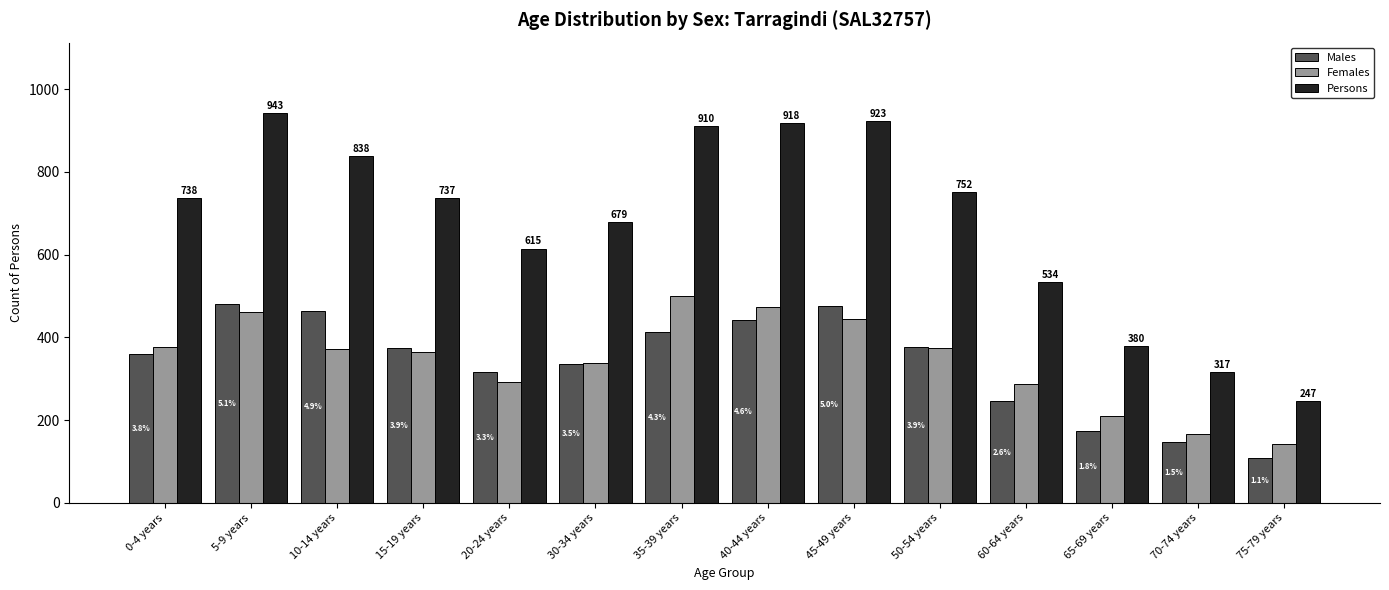

Reading right to left, what are all the values shown in this chart?

Males: 75-79 years=109	70-74 years=147	65-69 years=175	60-64 years=246	50-54 years=376	45-49 years=476	40-44 years=443	35-39 years=413	30-34 years=336	20-24 years=317	15-19 years=374	10-14 years=464	5-9 years=482	0-4 years=361
Females: 75-79 years=142	70-74 years=167	65-69 years=211	60-64 years=288	50-54 years=374	45-49 years=444	40-44 years=473	35-39 years=500	30-34 years=339	20-24 years=293	15-19 years=364	10-14 years=371	5-9 years=462	0-4 years=377
Persons: 75-79 years=247	70-74 years=317	65-69 years=380	60-64 years=534	50-54 years=752	45-49 years=923	40-44 years=918	35-39 years=910	30-34 years=679	20-24 years=615	15-19 years=737	10-14 years=838	5-9 years=943	0-4 years=738